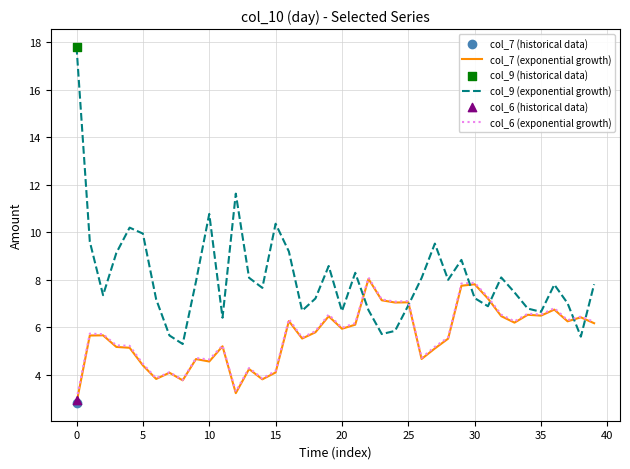

What is the greatest value displayed?

17.8